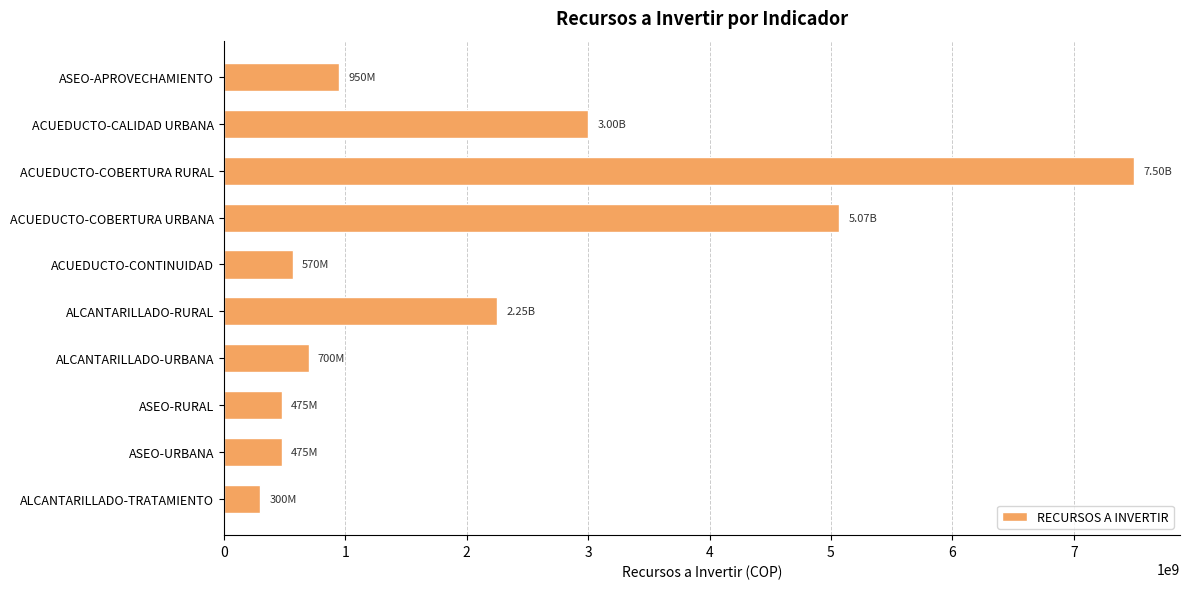

What is the difference between the values at ACUEDUCTO-COBERTURA URBANA and ACUEDUCTO-COBERTURA RURAL?

2430000000